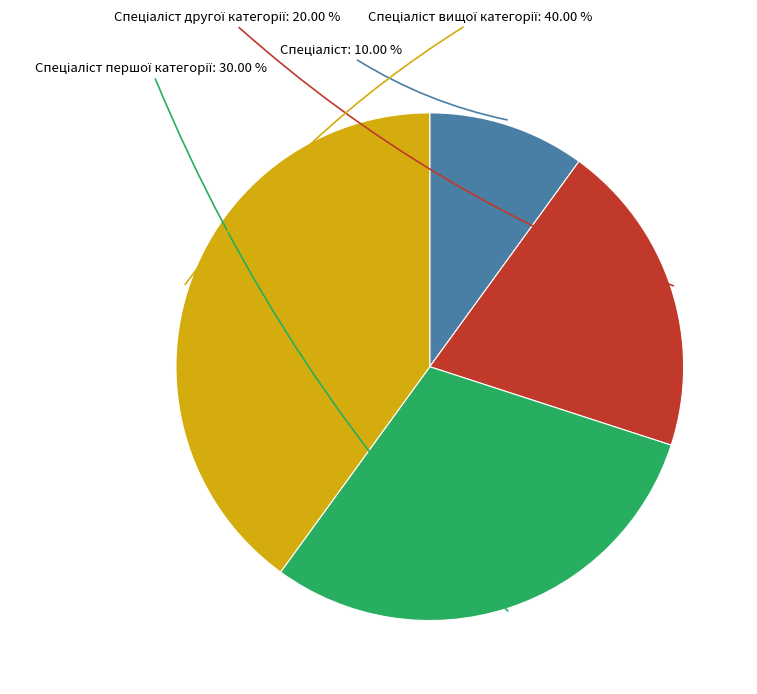

Is there a majority slice in this chart?

No